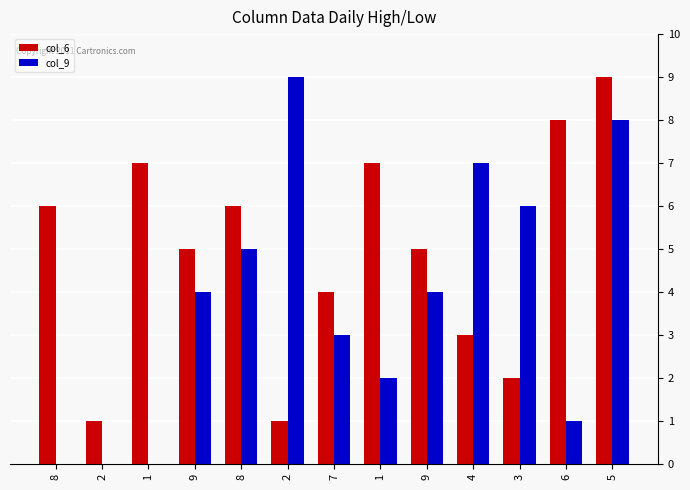

Rank the series at 8 from lowest to highest value.

col_9, col_6